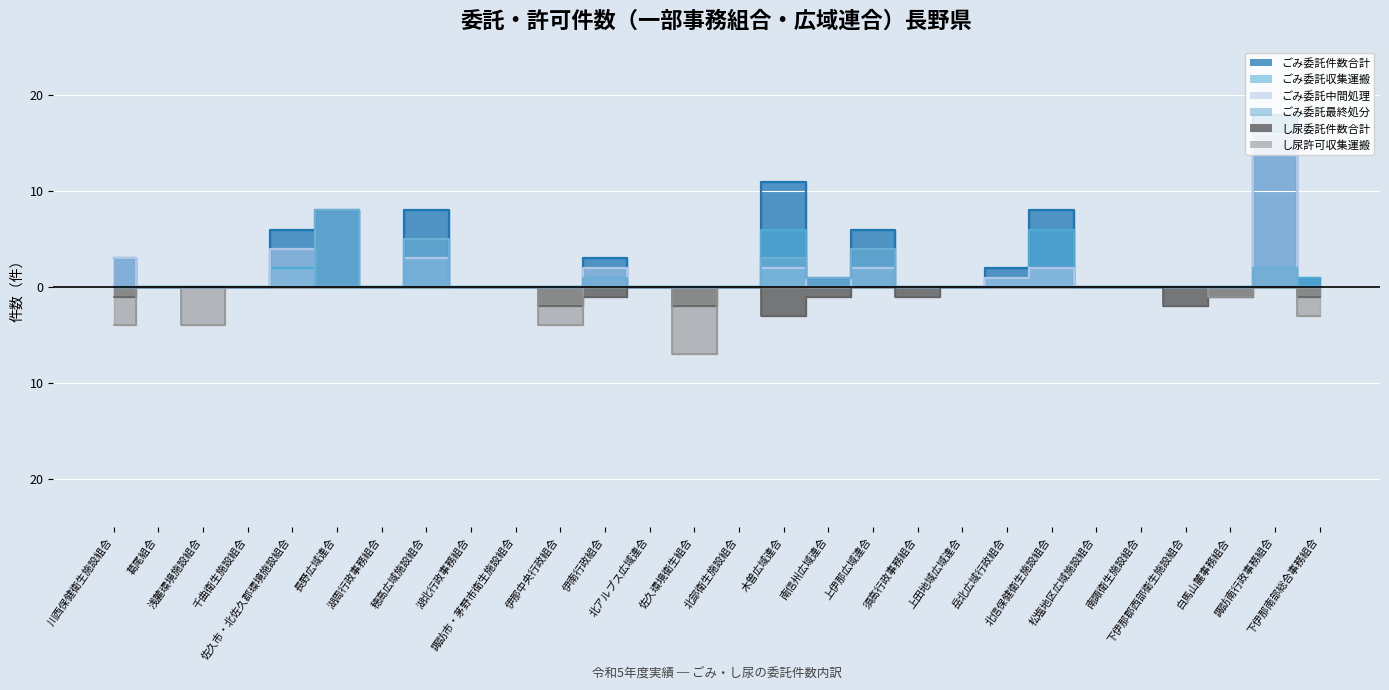

What are all the series names shown in the legend?

ごみ委託件数合計, ごみ委託収集運搬, ごみ委託中間処理, ごみ委託最終処分, し尿委託件数合計, し尿許可収集運搬